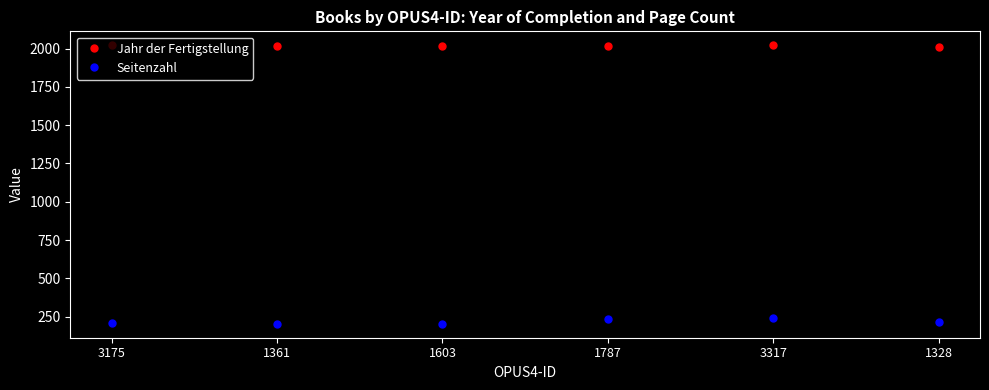

What is the minimum value for Jahr der Fertigstellung?

2011